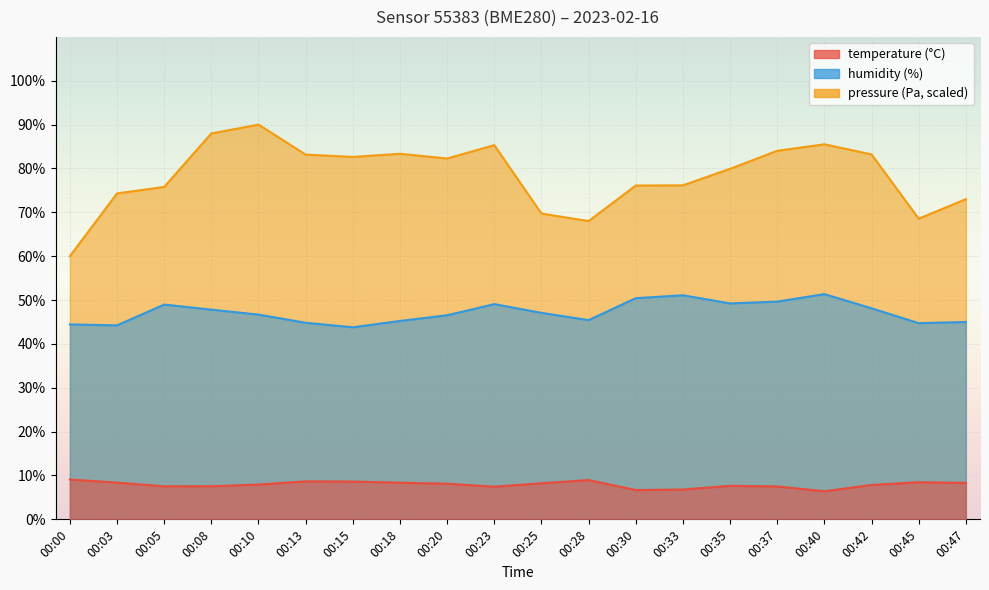

What is the value of the pressure_norm point at the 15th from the left?

79.9